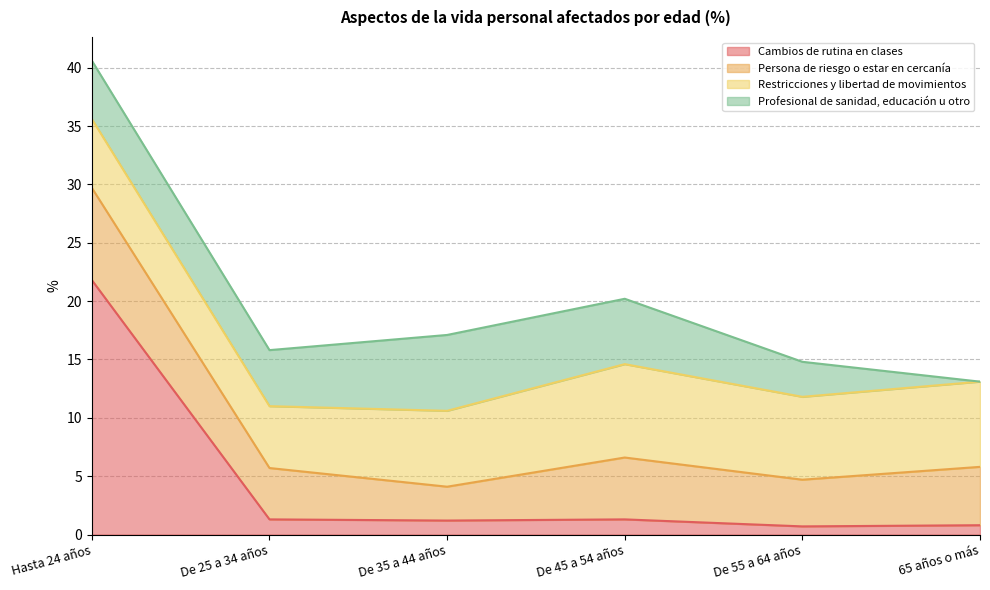

How many interior local valleys does the Restricciones y libertad de movimientos series have?

2